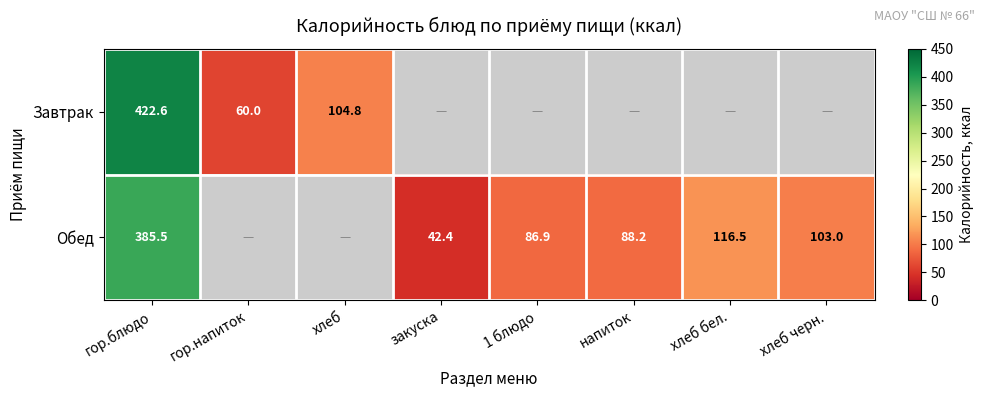

Which label corresponds to the largest value in the chart?

гор.блюдо